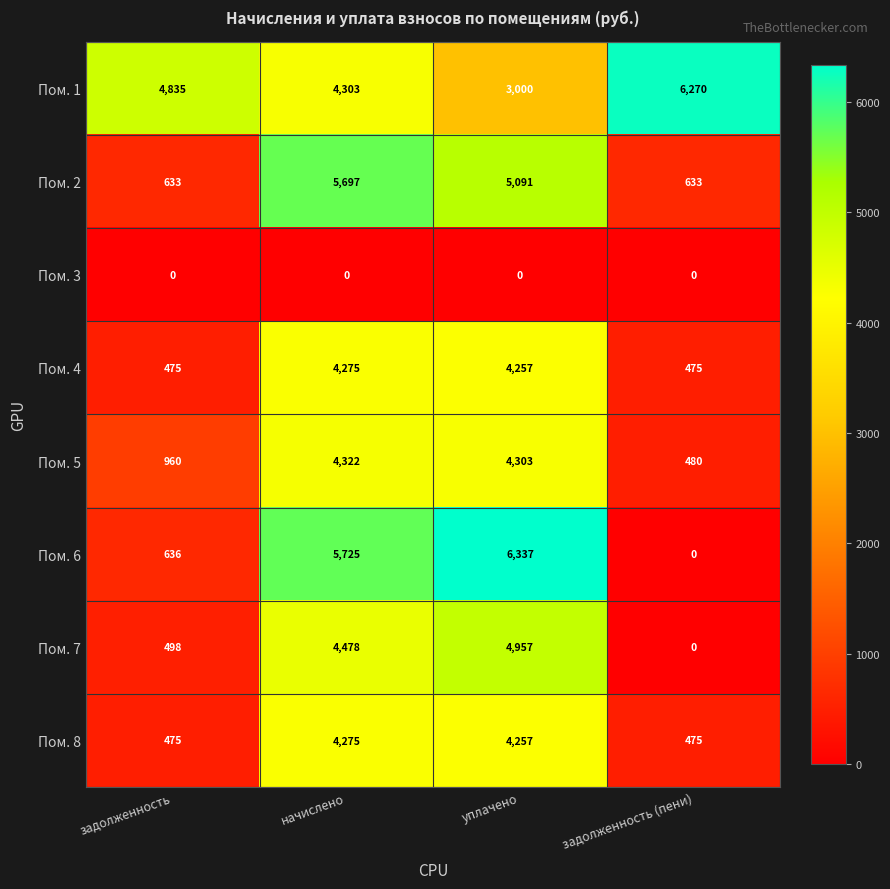

Which series has the widest spread of values?

Пом. 6